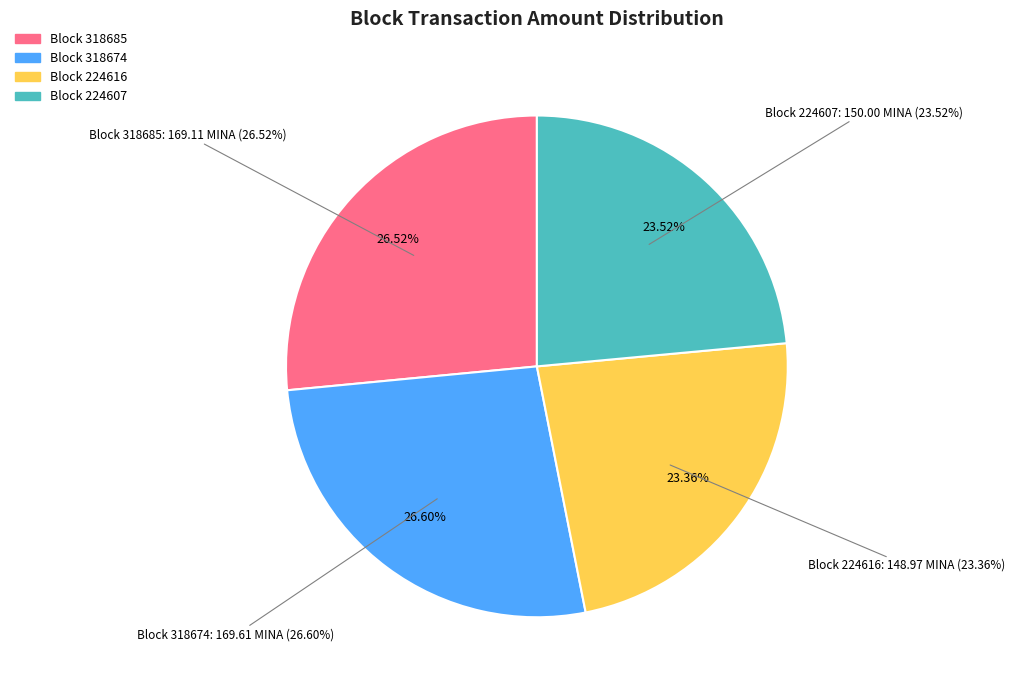

Is there a majority slice in this chart?

No